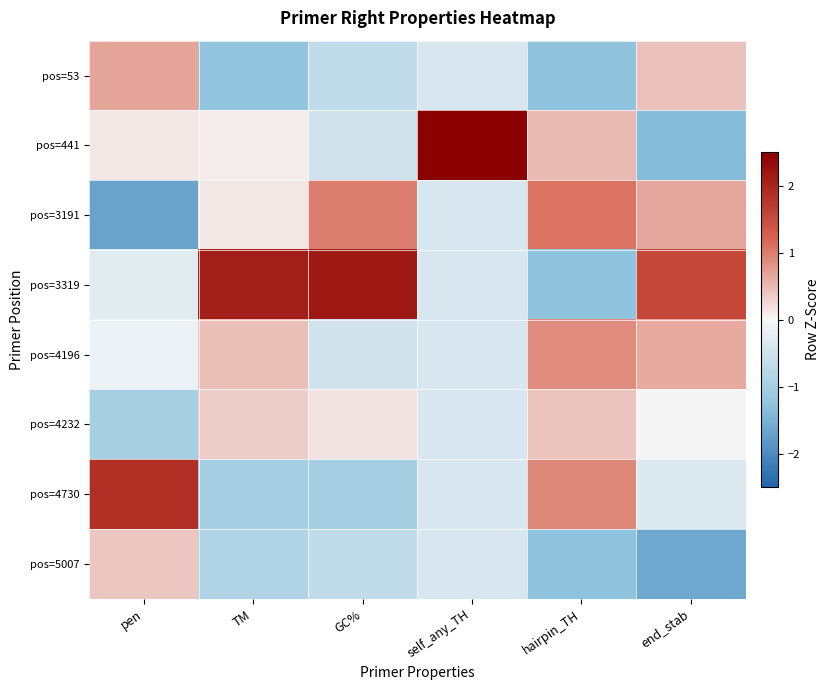

Reading left to right, extract all data points from this chart.

pos=53: pen=0.7	TM=-1.2	GC%=-0.7	self_any_TH=-0.4	hairpin_TH=-1.3	end_stab=0.4
pos=441: pen=0.1	TM=0.1	GC%=-0.5	self_any_TH=2.6	hairpin_TH=0.5	end_stab=-1.4
pos=3191: pen=-1.7	TM=0.1	GC%=1.0	self_any_TH=-0.4	hairpin_TH=1.1	end_stab=0.7
pos=3319: pen=-0.3	TM=2.1	GC%=2.2	self_any_TH=-0.4	hairpin_TH=-1.3	end_stab=1.6
pos=4196: pen=-0.1	TM=0.5	GC%=-0.5	self_any_TH=-0.4	hairpin_TH=0.9	end_stab=0.6
pos=4232: pen=-1.0	TM=0.3	GC%=0.2	self_any_TH=-0.4	hairpin_TH=0.4	end_stab=0.0
pos=4730: pen=1.9	TM=-1.0	GC%=-1.0	self_any_TH=-0.4	hairpin_TH=0.9	end_stab=-0.3
pos=5007: pen=0.4	TM=-0.9	GC%=-0.7	self_any_TH=-0.4	hairpin_TH=-1.3	end_stab=-1.6